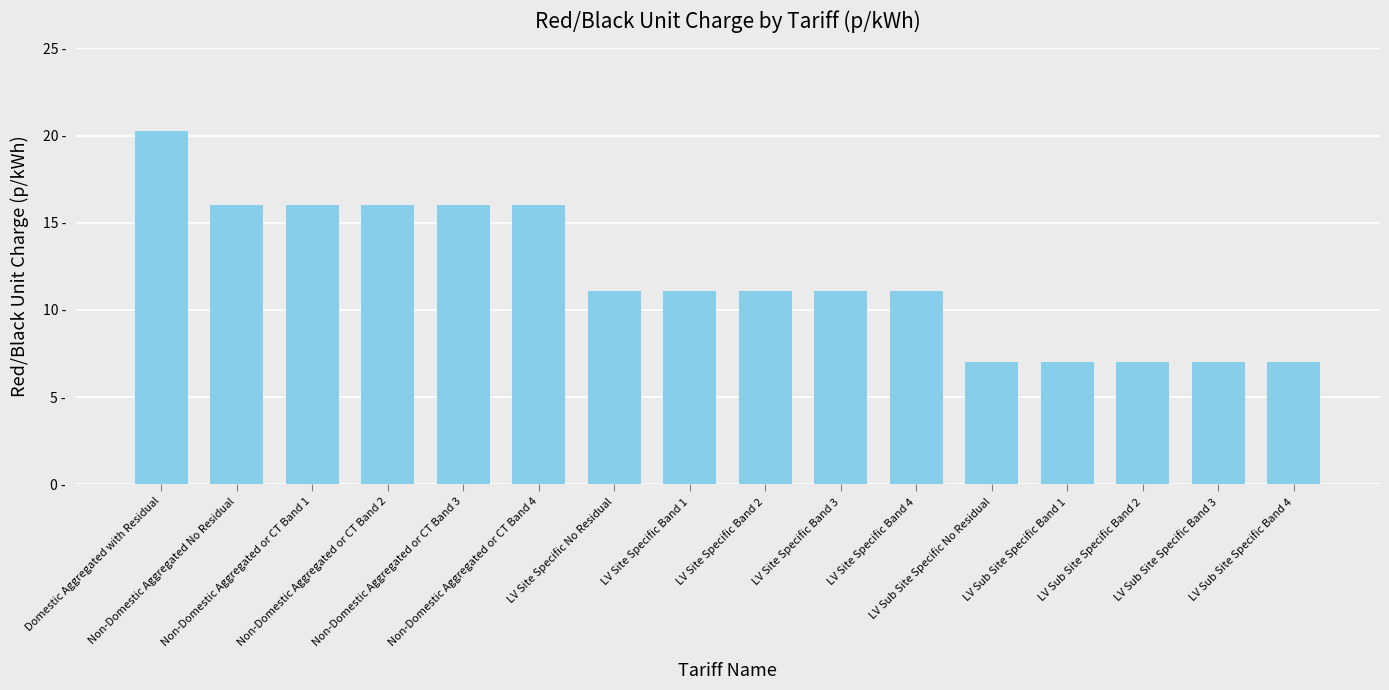

Are the bars horizontal?

No